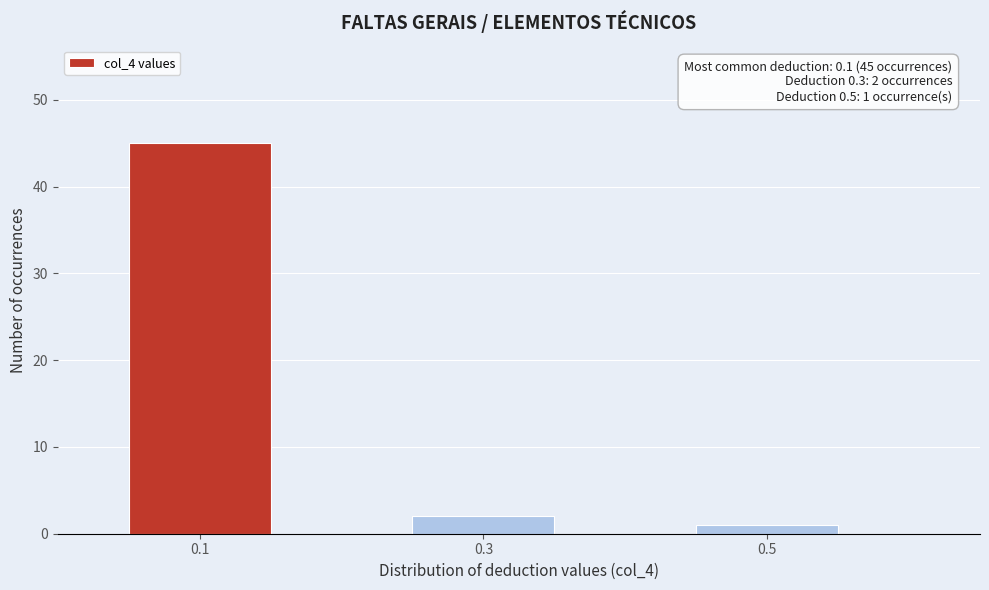

Reading left to right, list all the values displayed in this chart.

0.1=45	0.3=2	0.5=1